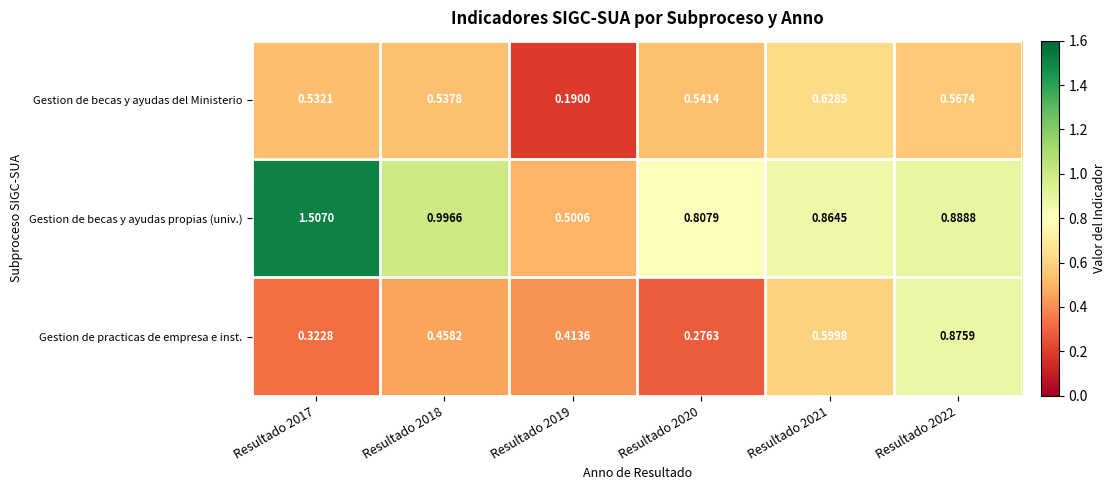

At which category is the sum across all series the highest?

Resultado 2017